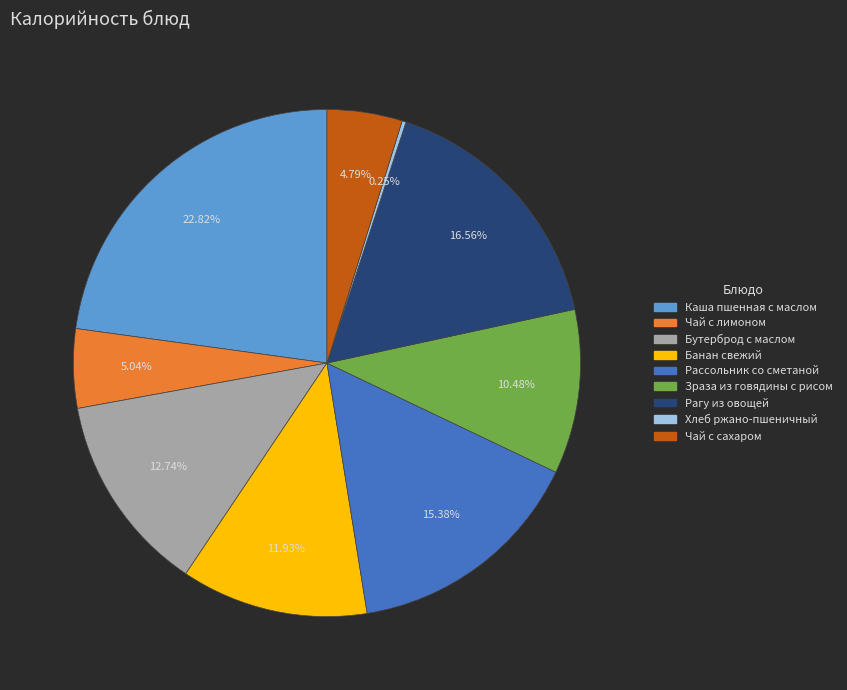

Does any single category account for the majority?

No